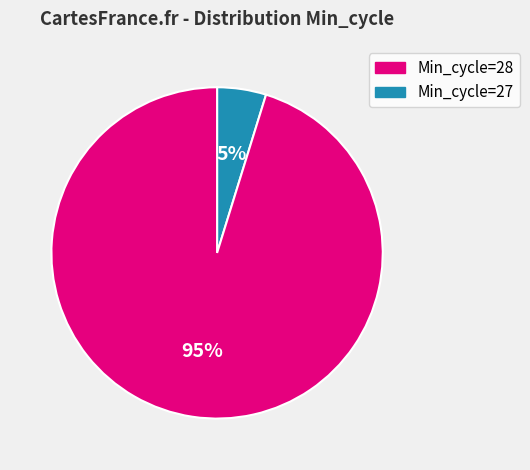

Is there any slice that represents more than half of the pie?

Yes